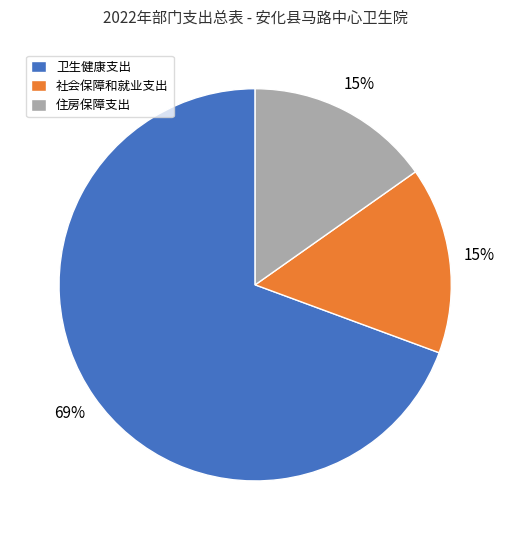

How many segments does this pie chart have?

3